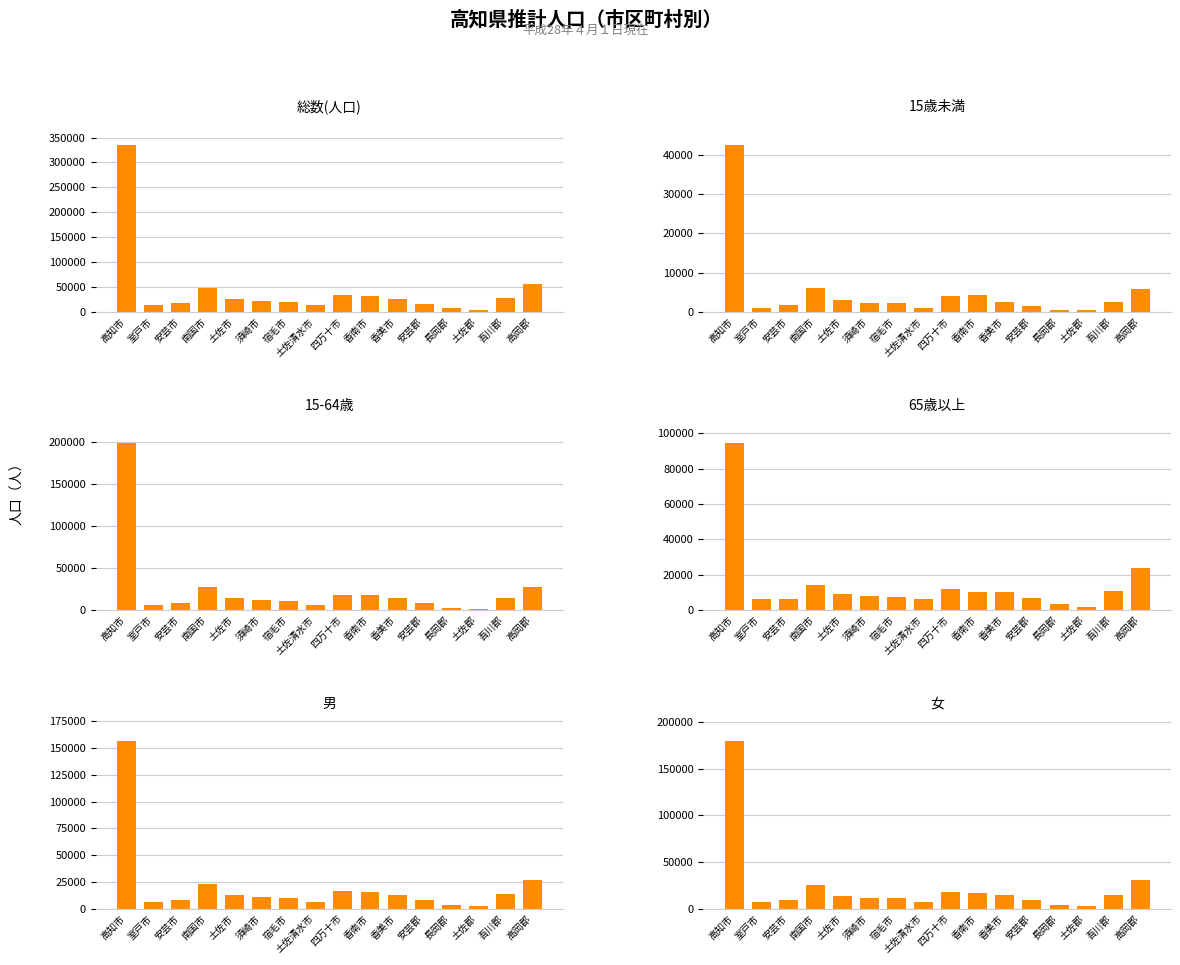

What is the greatest value displayed?

335537